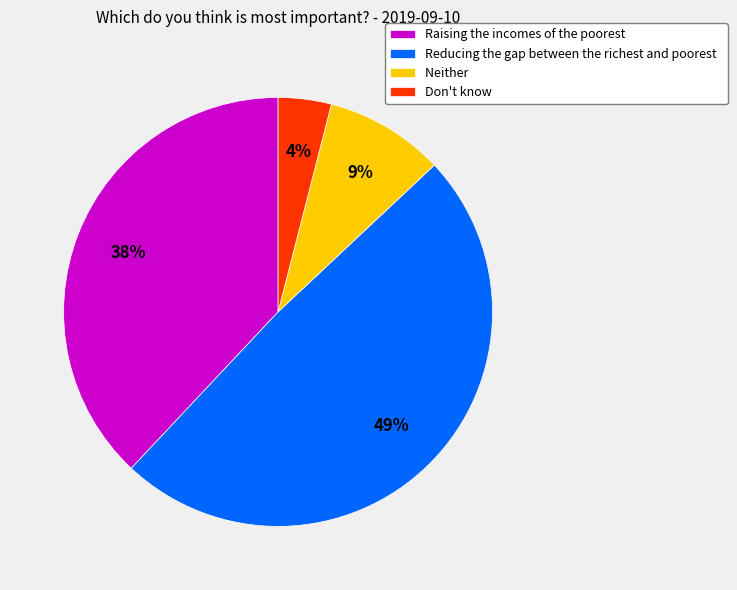

True or false: Raising the incomes of the poorest accounts for 47% of the total.

False